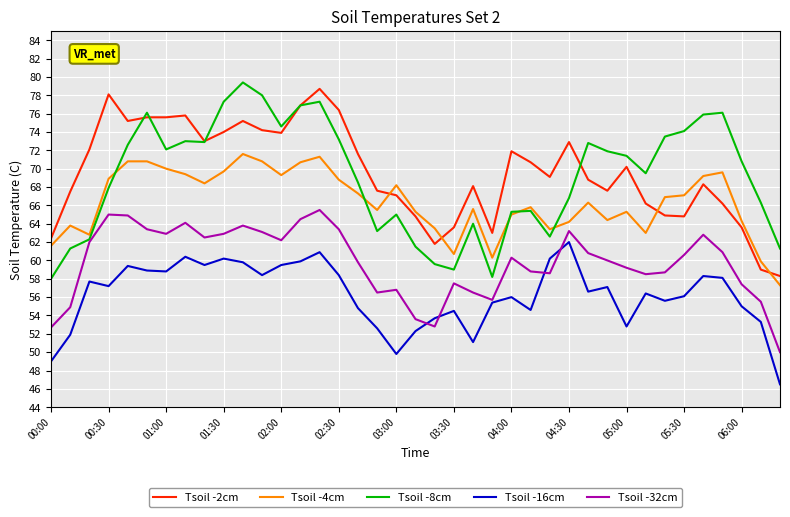

True or false: Tsoil -32cm and Tsoil -2cm intersect in this chart.

False